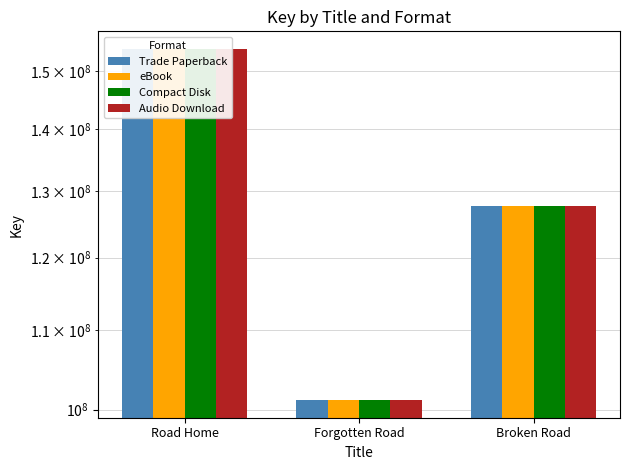

What is the average value of the Audio Download series?

127647672